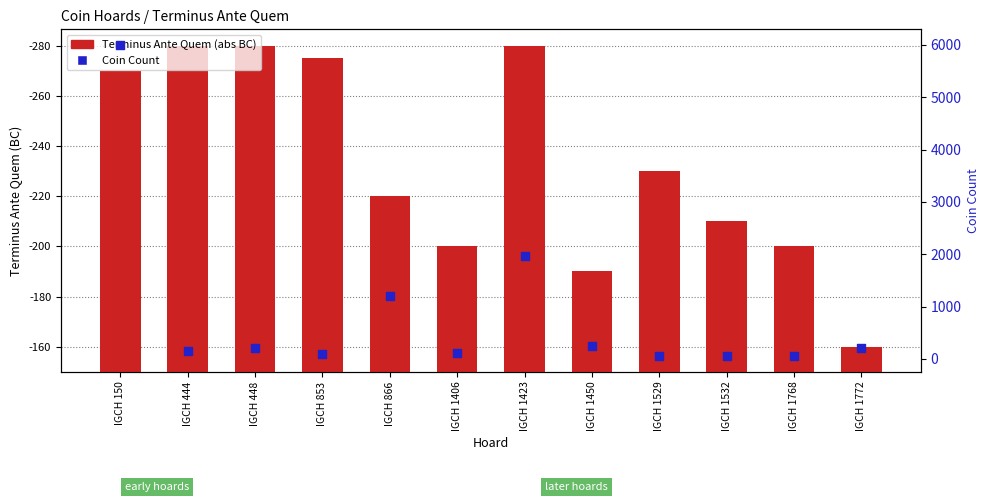

Is the value of Terminus Ante Quem (abs BC) at IGCH 1772 greater than the value of Coin Count at IGCH 866?

No